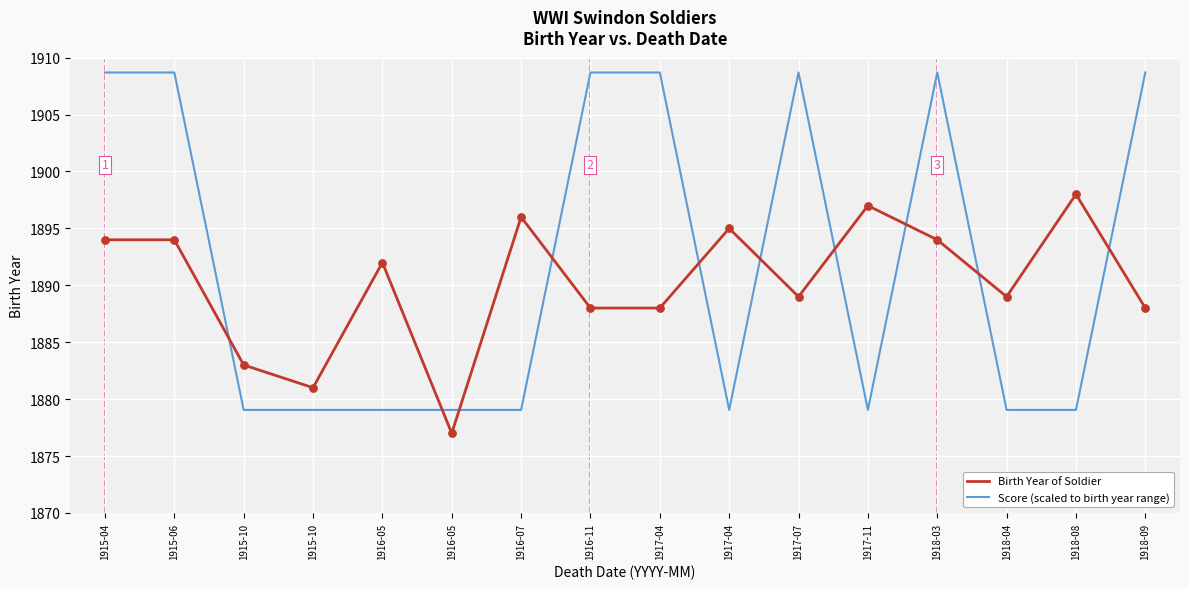

At which category is the sum across all series the highest?

1915-04